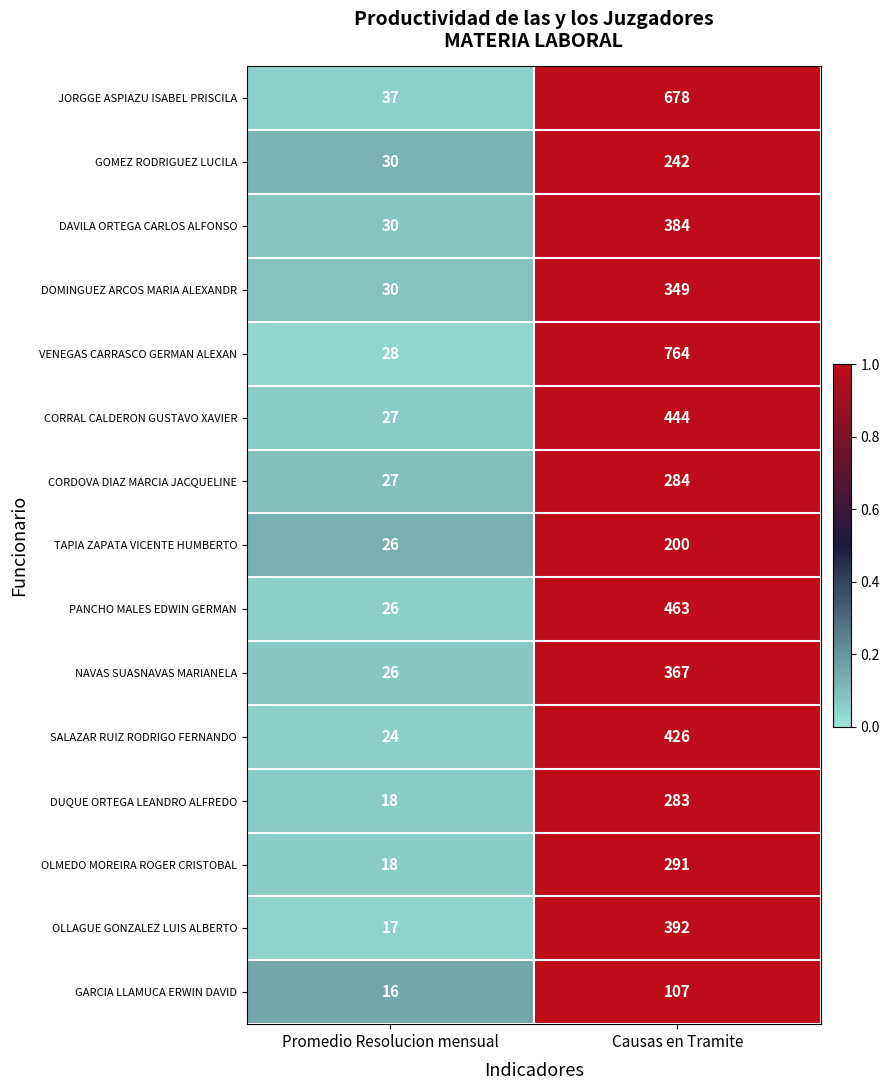

Reading left to right, extract all data points from this chart.

JORGGE ASPIAZU ISABEL PRISCILA: 37	678
GOMEZ RODRIGUEZ LUCILA: 30	242
DAVILA ORTEGA CARLOS ALFONSO: 30	384
DOMINGUEZ ARCOS MARIA ALEXANDR: 30	349
VENEGAS CARRASCO GERMAN ALEXAN: 28	764
CORRAL CALDERON GUSTAVO XAVIER: 27	444
CORDOVA DIAZ MARCIA JACQUELINE: 27	284
TAPIA ZAPATA VICENTE HUMBERTO: 26	200
PANCHO MALES EDWIN GERMAN: 26	463
NAVAS SUASNAVAS MARIANELA: 26	367
SALAZAR RUIZ RODRIGO FERNANDO: 24	426
DUQUE ORTEGA LEANDRO ALFREDO: 18	283
OLMEDO MOREIRA ROGER CRISTOBAL: 18	291
OLLAGUE GONZALEZ LUIS ALBERTO: 17	392
GARCIA LLAMUCA ERWIN DAVID: 16	107